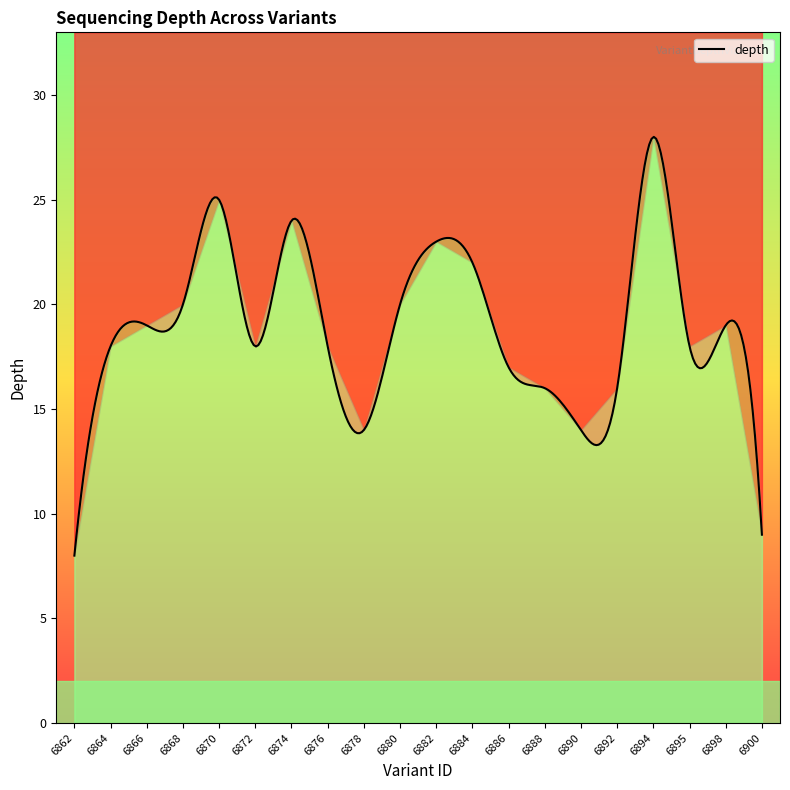

How many interior local peaks (higher than both neighbors) does the data have?

5